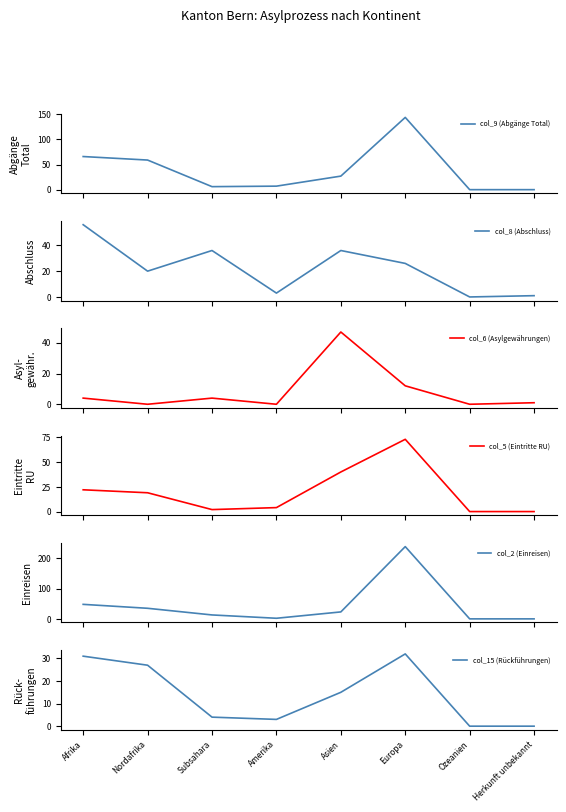

Which has a higher value, Afrika or Europa?

Europa